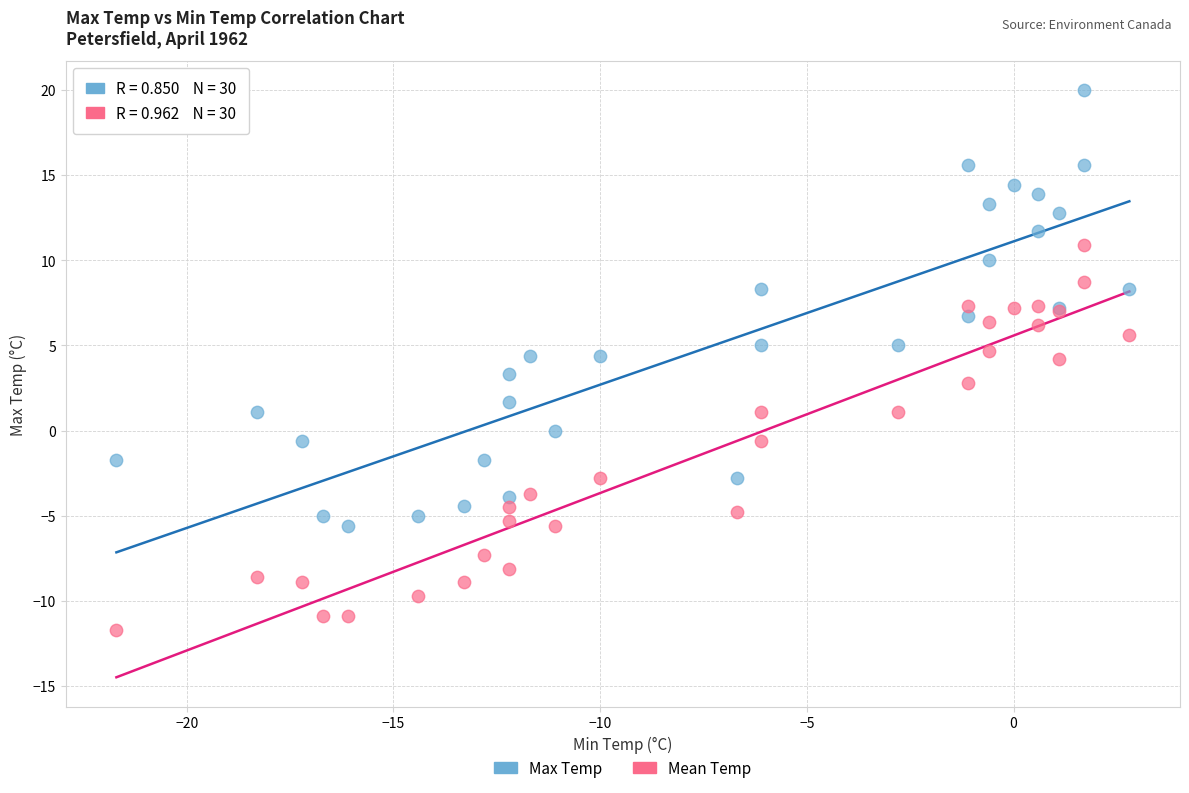

Which series has the largest Y range (max minus min)?

Max Temp